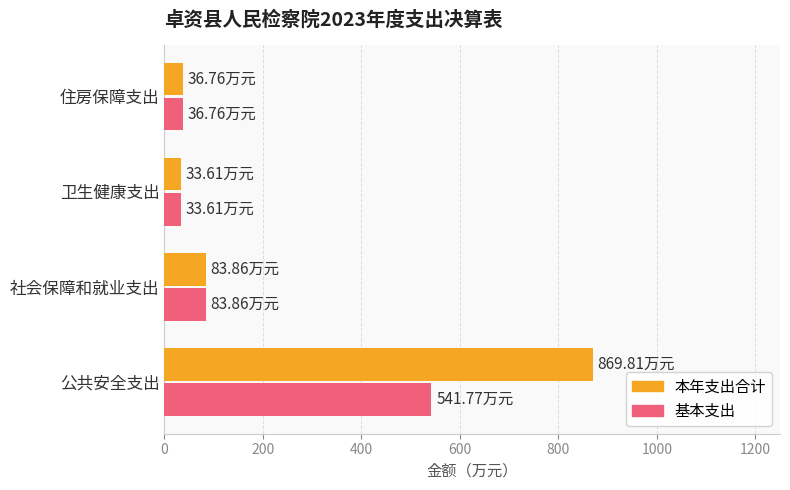

Where is 本年支出合计 nearest to the value 451?

社会保障和就业支出